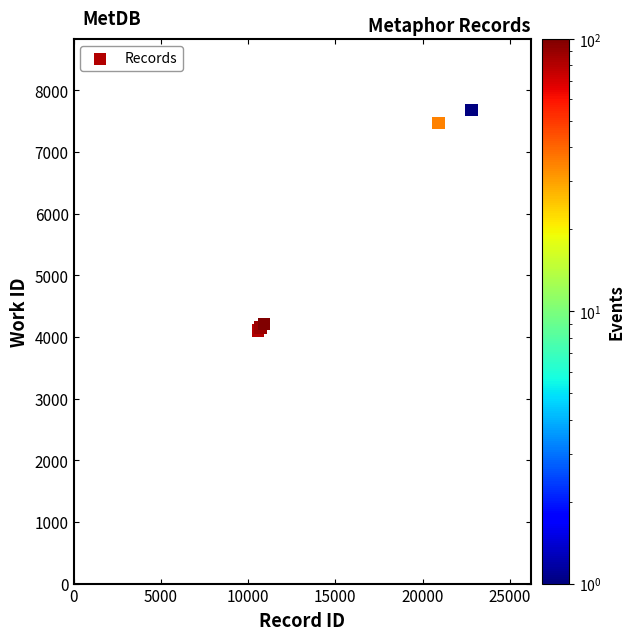

What Y value in the scatter plot is closest to 5894?

7473